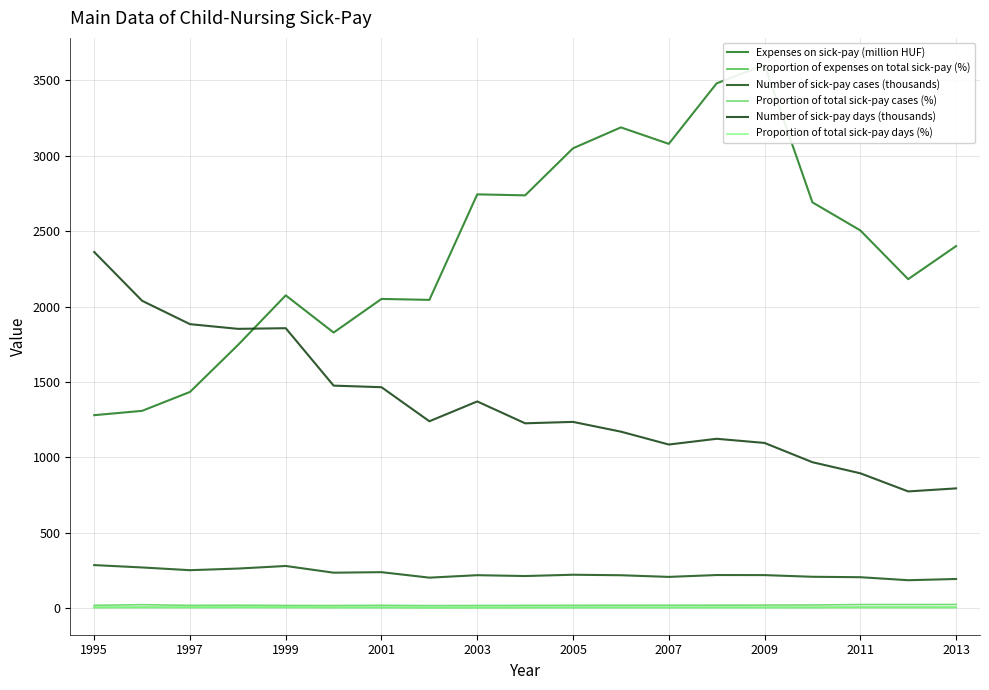

Is this an area chart (filled region under the line)?

No